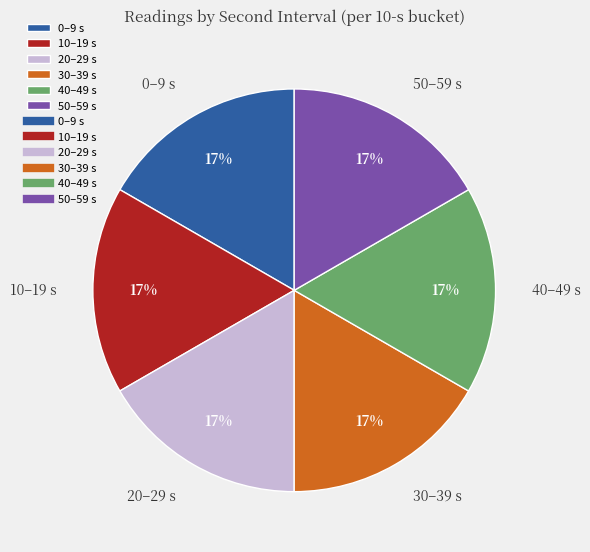

How many segments does this pie chart have?

6